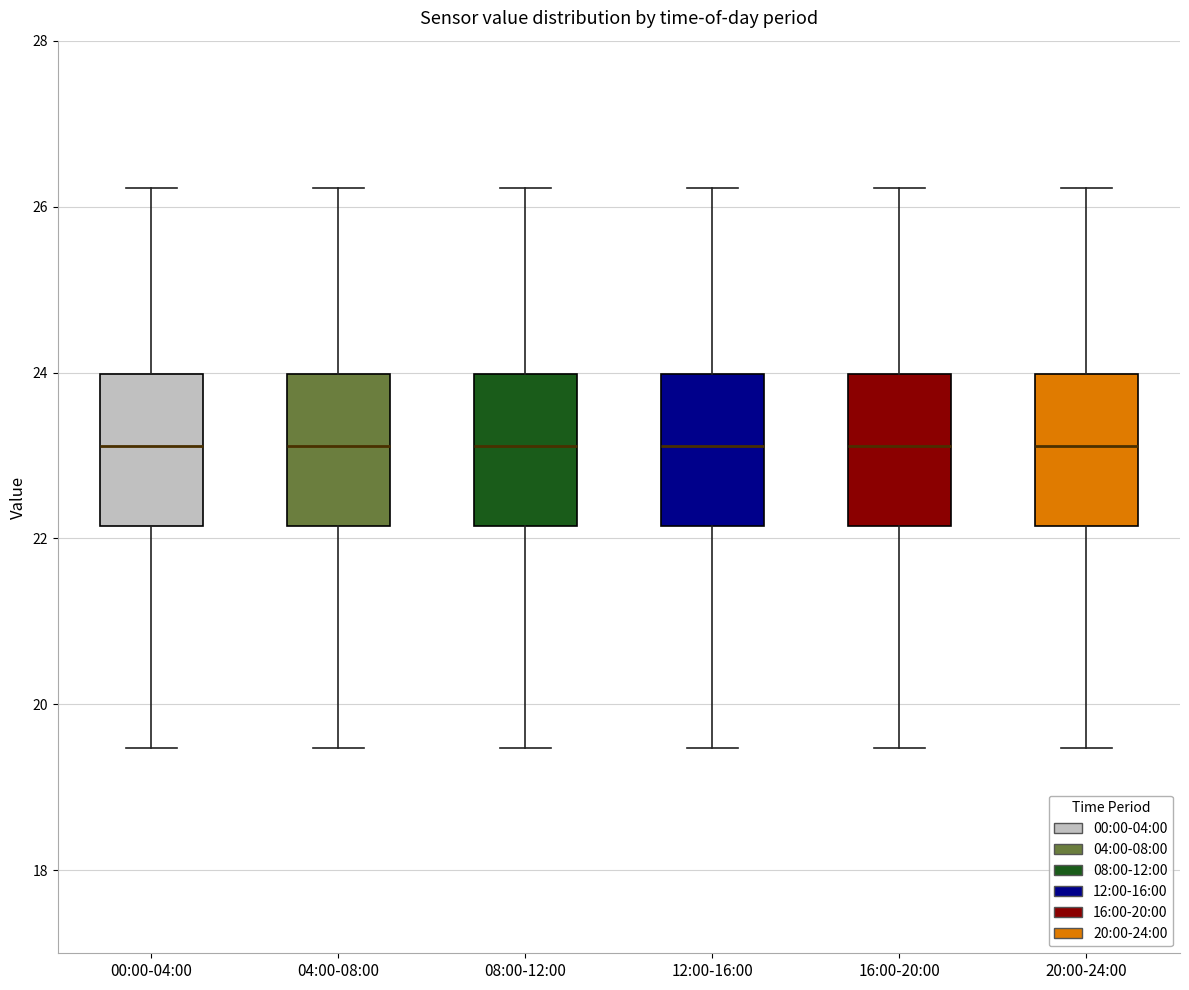

Reading left to right, read every box against the y-axis: the position of its median line, the range the box covers, and the ends of its whiskers. The values are not printed on the chart, so give them approximately, as read against the axis.

00:00-04:00: median 23.2, box 22.2 to 24.0, whiskers 19.4 to 26.2
04:00-08:00: median 23.2, box 22.2 to 24.0, whiskers 19.4 to 26.2
08:00-12:00: median 23.2, box 22.2 to 24.0, whiskers 19.4 to 26.2
12:00-16:00: median 23.2, box 22.2 to 24.0, whiskers 19.4 to 26.2
16:00-20:00: median 23.2, box 22.2 to 24.0, whiskers 19.4 to 26.2
20:00-24:00: median 23.2, box 22.2 to 24.0, whiskers 19.4 to 26.2